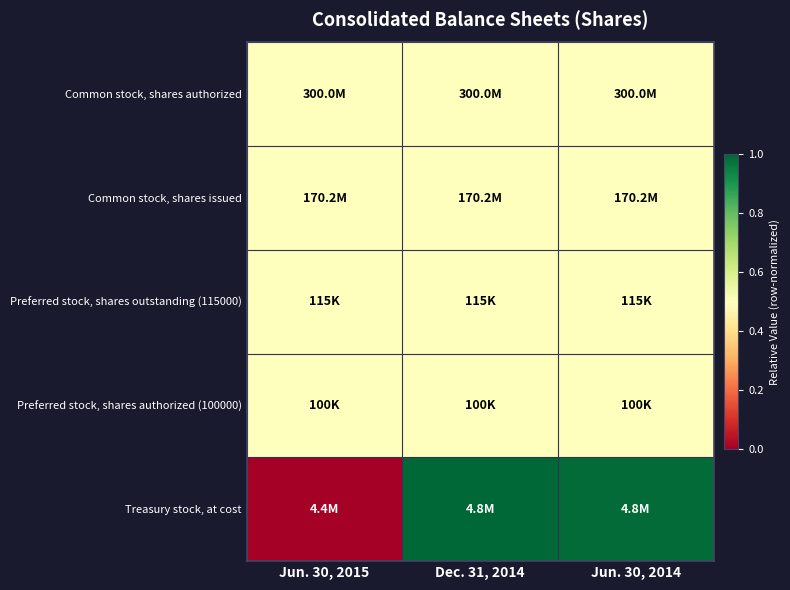

What is the maximum value shown in the chart?

1.0